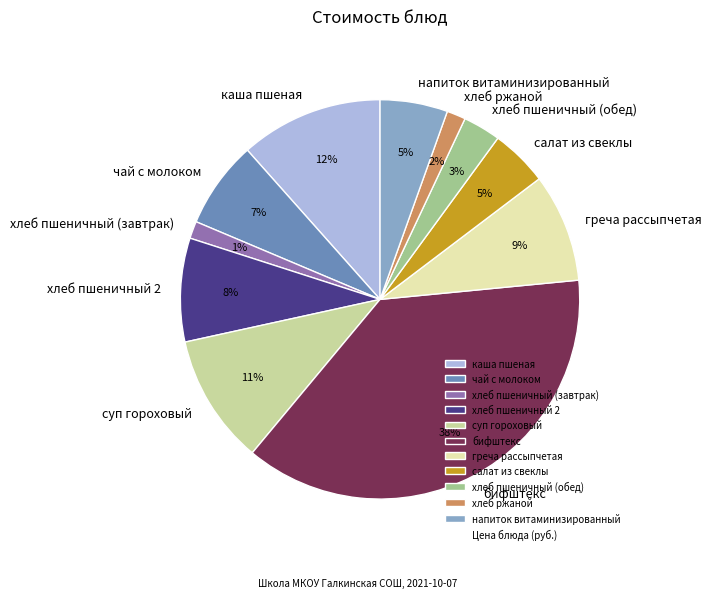

Approximately how many times larger is the value at хлеб пшеничный 2 compared to каша пшеная?

0.7